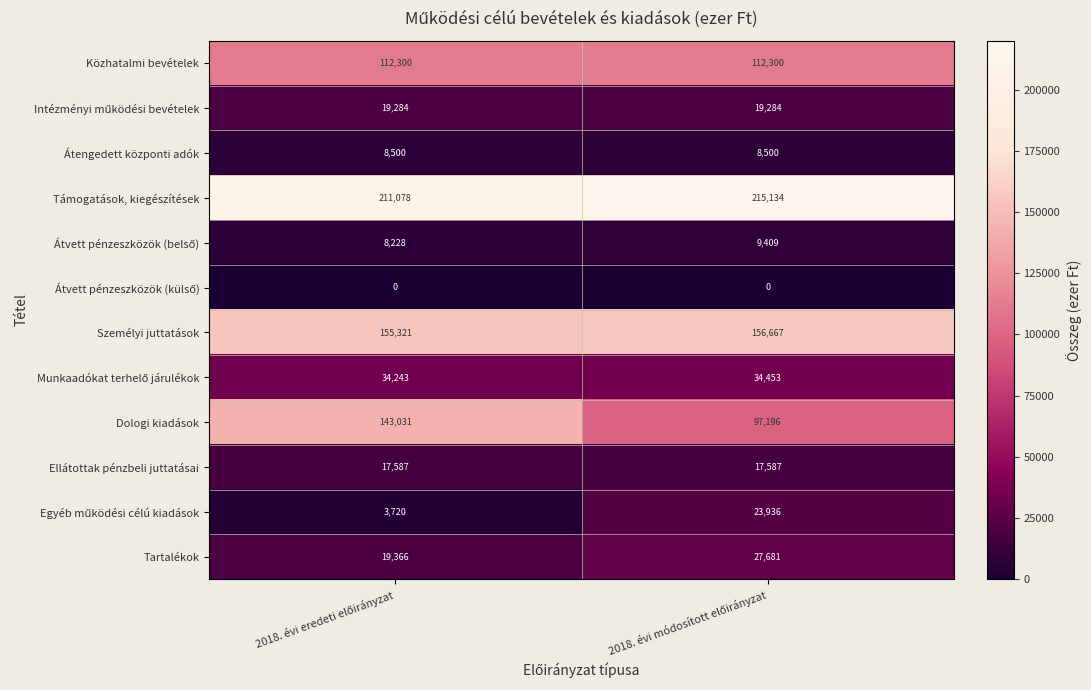

Which series has the largest total across all categories?

Támogatások, kiegészítések